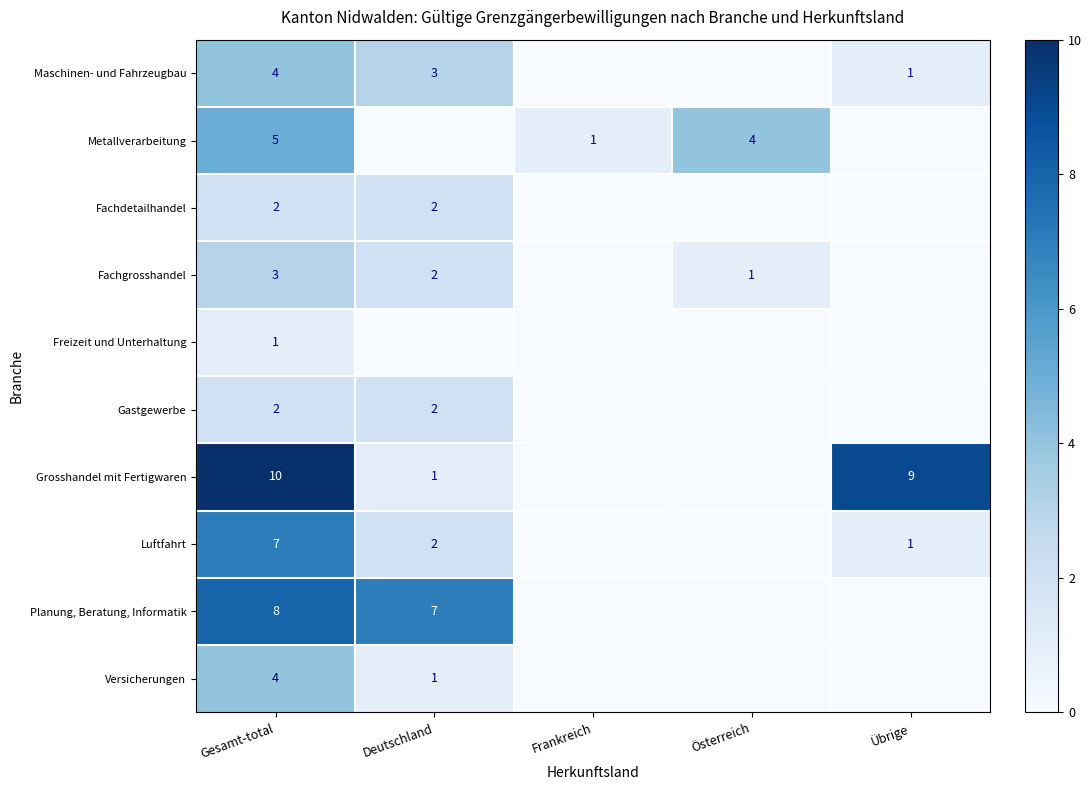

What is the spread (max minus min) of values at Frankreich?

1